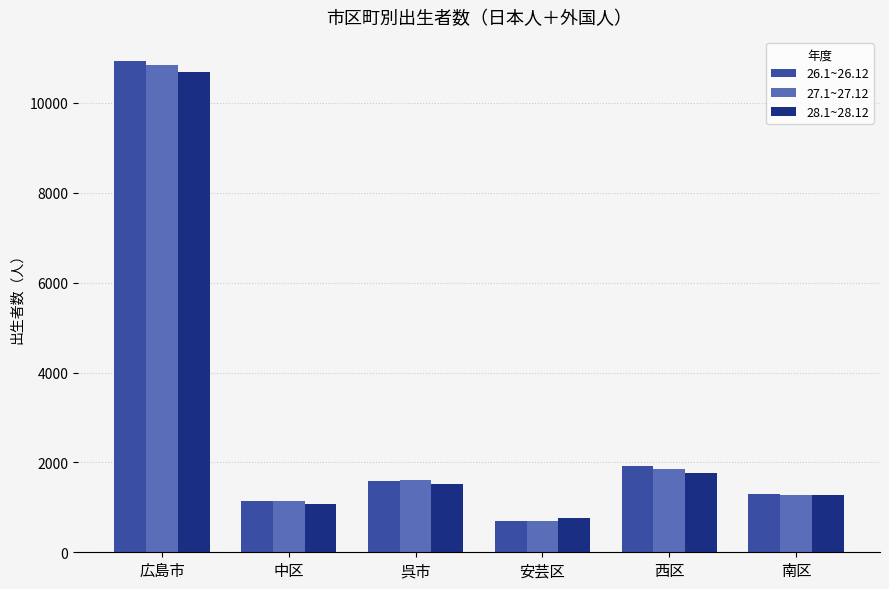

Reading left to right, list all the values displayed in this chart.

26.1~26.12: 広島市=10925	中区=1135	呉市=1578	安芸区=705	西区=1910	南区=1288
27.1~27.12: 広島市=10853	中区=1132	呉市=1619	安芸区=705	西区=1847	南区=1267
28.1~28.12: 広島市=10681	中区=1068	呉市=1519	安芸区=753	西区=1760	南区=1280